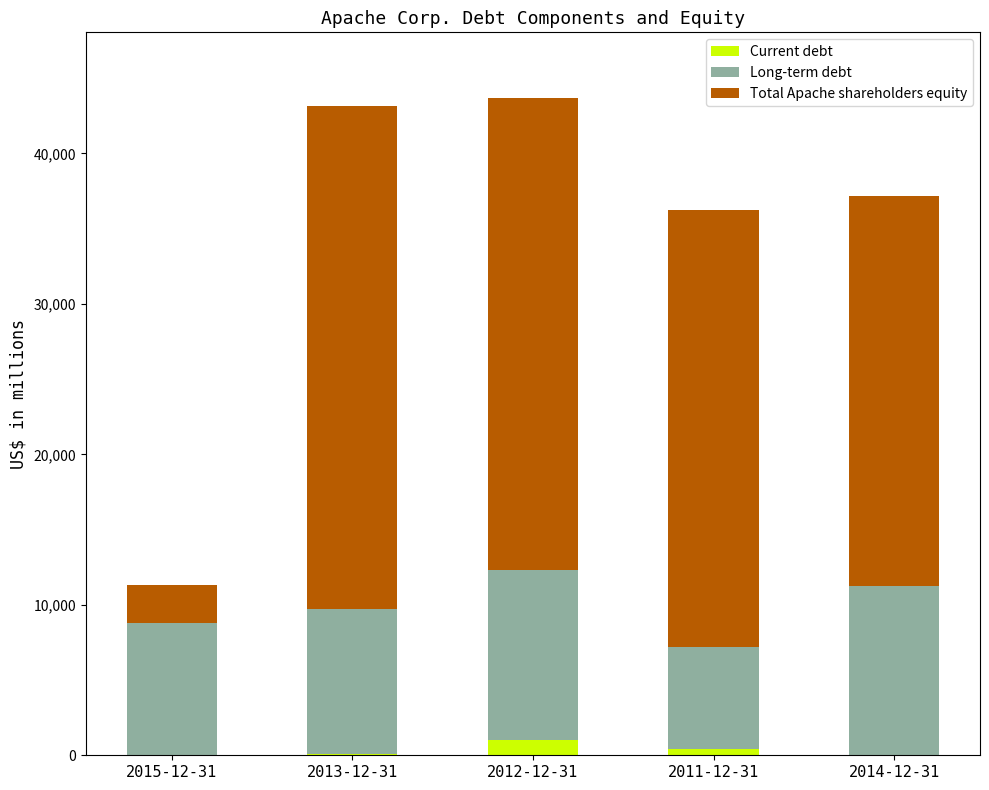

What are all the series names shown in the legend?

Current debt, Long-term debt, Total Apache shareholders equity